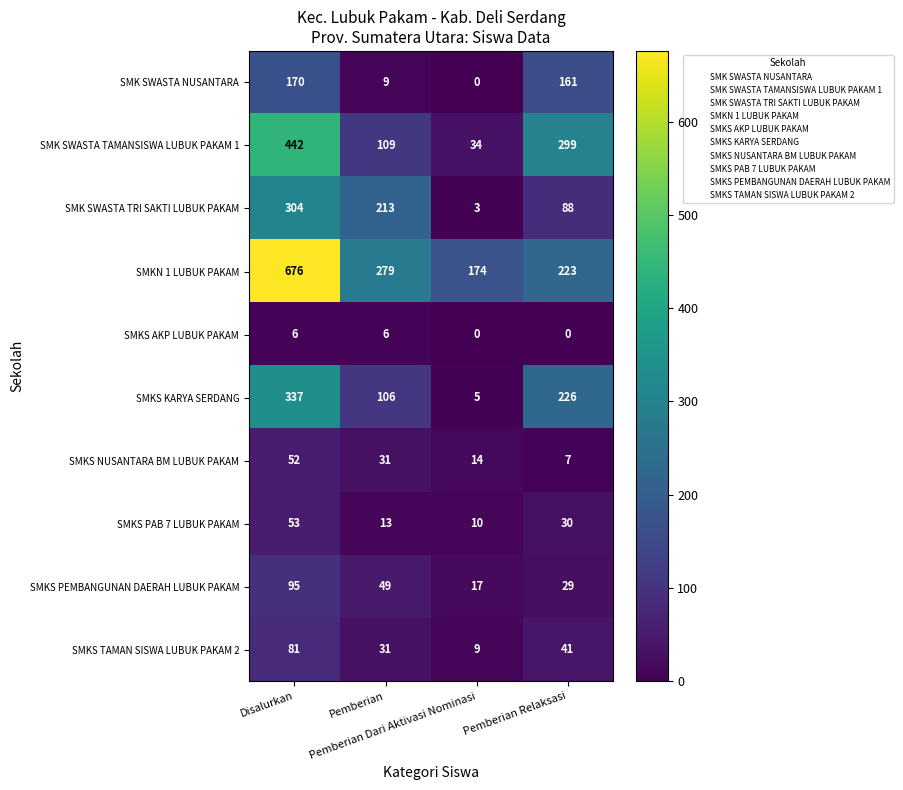

Count the SMK SWASTA TAMANSISWA LUBUK PAKAM 1 values in the range 109 to 442.

3